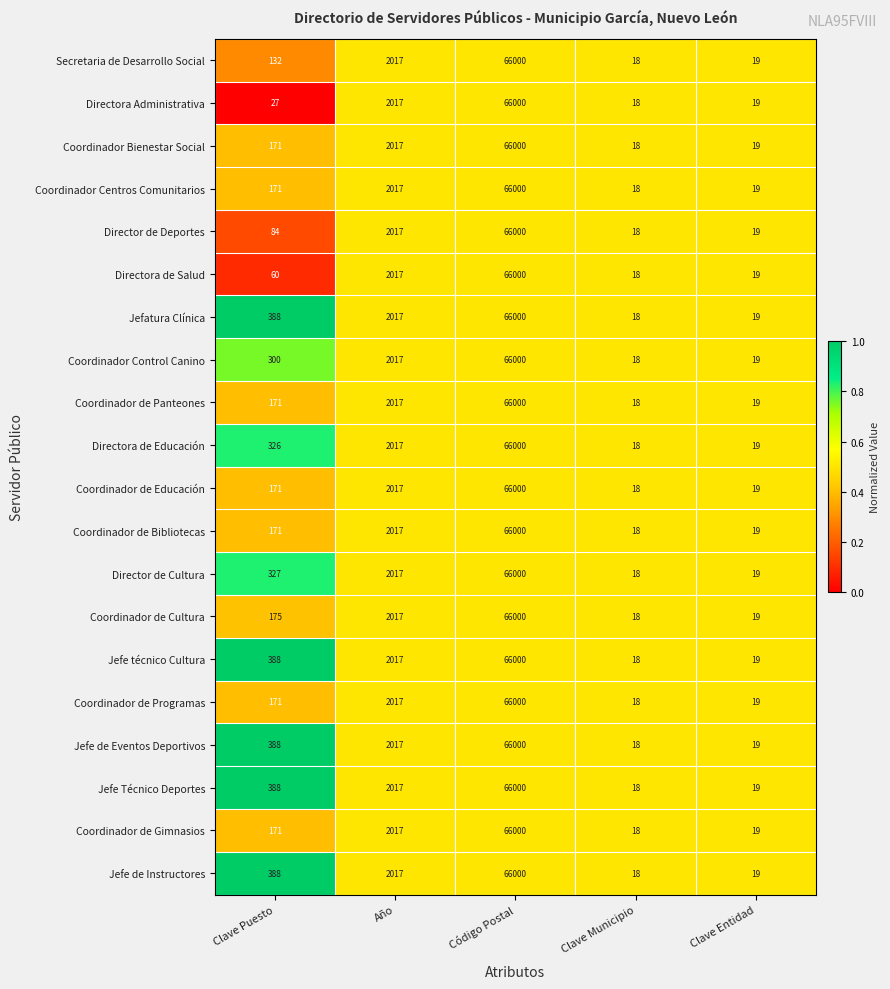

True or false: Jefe de Eventos Deportivos has a value of 27 at Clave Municipio.

False